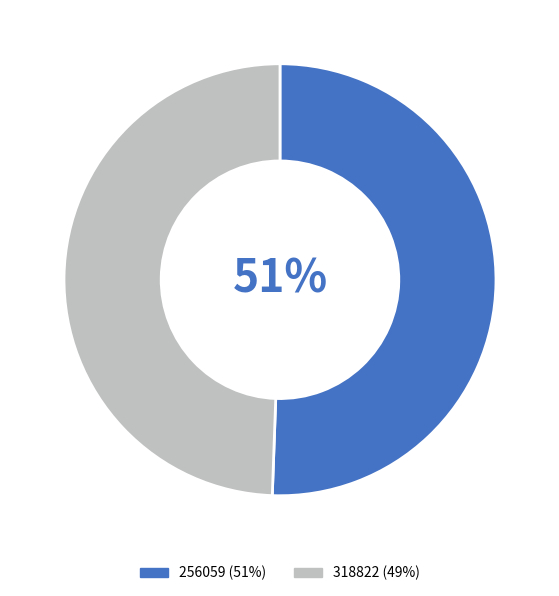

What is the smallest slice in the pie chart?

318822